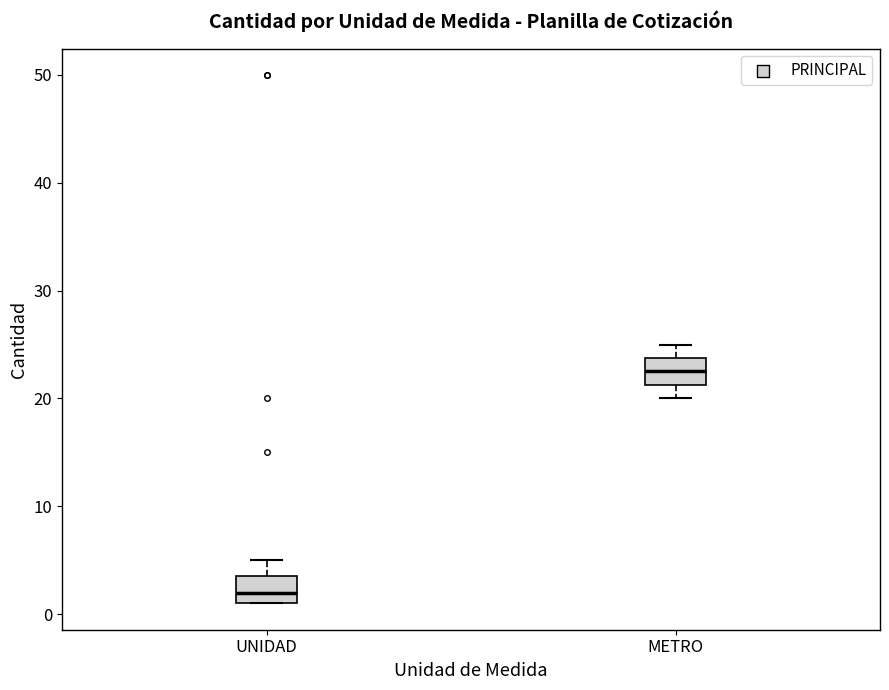

Reading left to right, transcribe this box plot: for each box, give where its median line is, the range the box spans, and where its two whiskers end, as read against the y-axis. The values are not printed on the chart, so give them approximately, as read against the axis.

UNIDAD: median 2, box 1 to 4, whiskers 1 to 5
METRO: median 23, box 21 to 24, whiskers 20 to 25